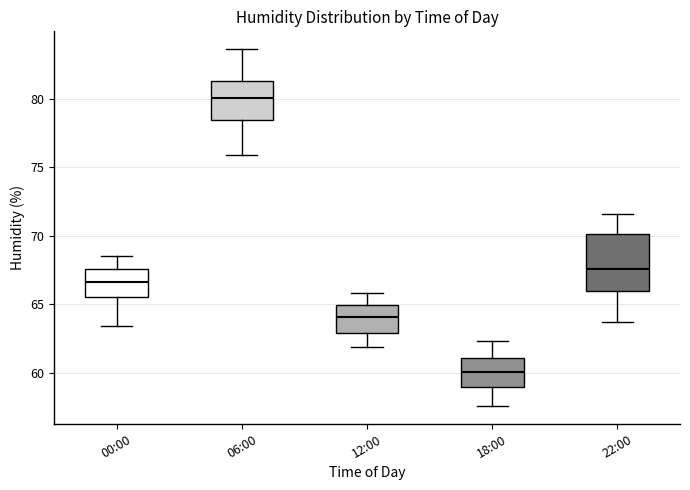

Which box is the tallest, from its lower edge to its upper edge?

22:00